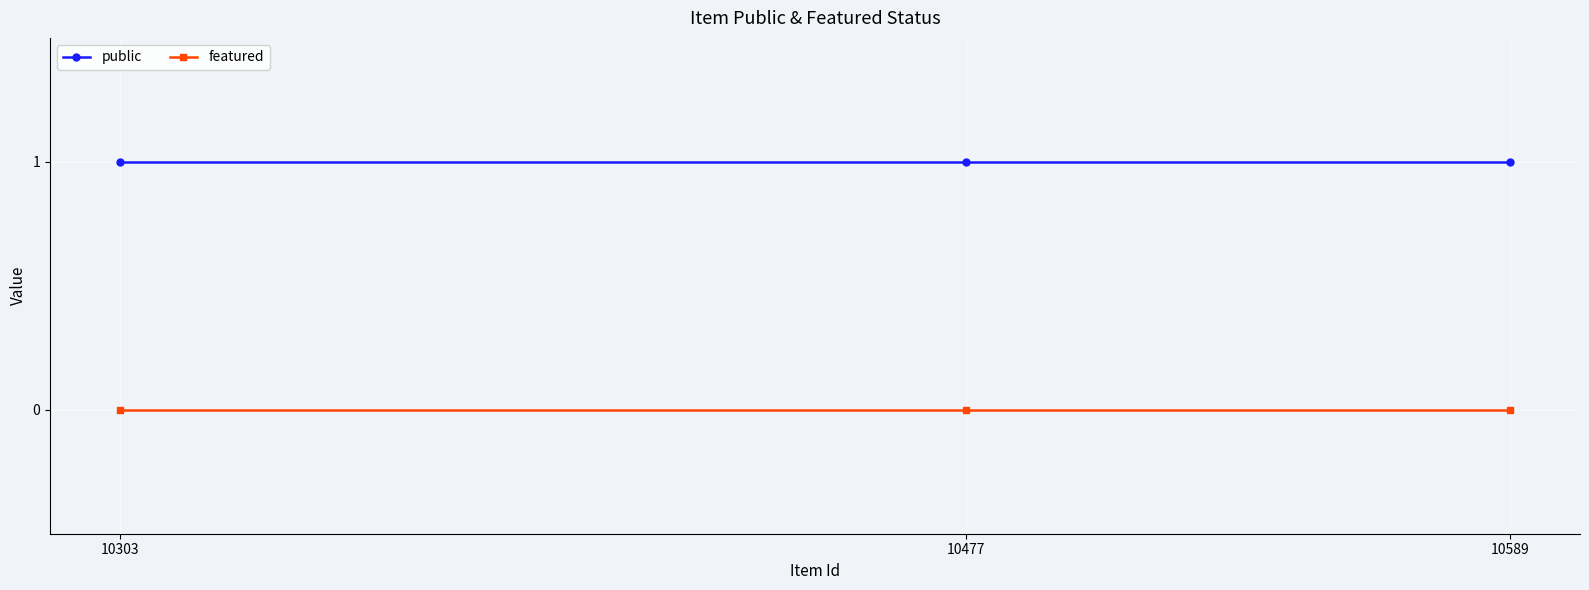

Which series has the largest range (max minus min)?

public